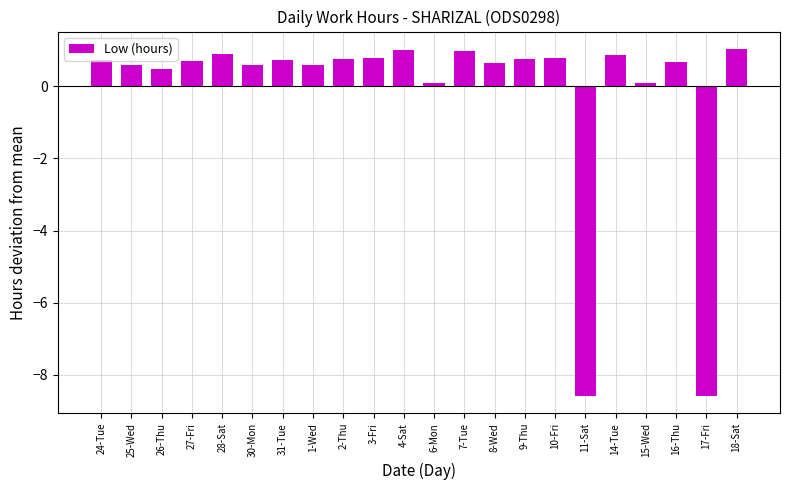

What is the difference between the values at 11-Sat and 6-Mon?

8.7